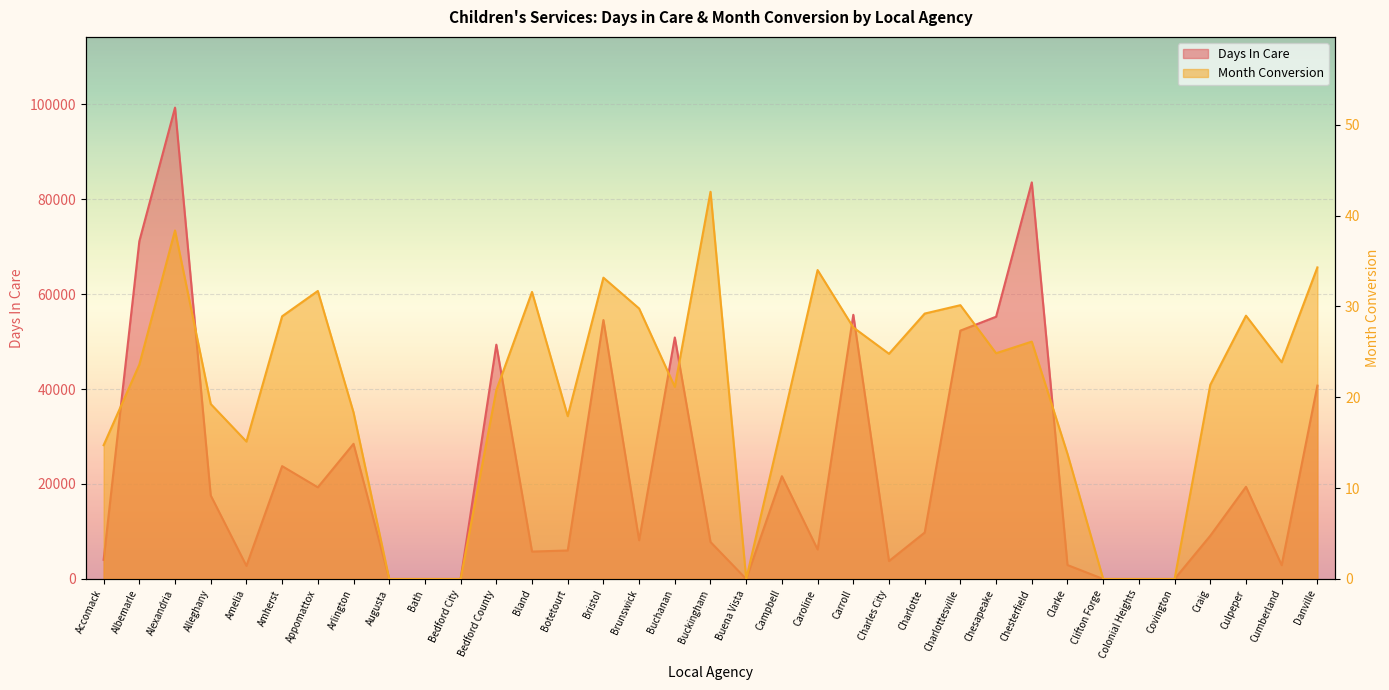

Reading left to right, what are all the values shown in this chart?

Days In Care: Accomack=4035.0	Albemarle=71128.0	Alexandria=99261.0	Alleghany=17592.0	Amelia=2763.0	Amherst=23766.0	Appomattox=19302.0	Arlington=28464.0	Augusta=0.0	Bath=0.0	Bedford City=0.0	Bedford County=49334.0	Bland=5771.0	Botetourt=6002.0	Bristol=54522.0	Brunswick=8157.0	Buchanan=50860.0	Buckingham=7785.0	Buena Vista=0.0	Campbell=21642.0	Caroline=6211.0	Carroll=55628.0	Charles City=3773.0	Charlotte=9783.0	Charlottesville=52296.0	Chesapeake=55226.0	Chesterfield=83516.0	Clarke=2935.0	Clifton Forge=0.0	Colonial Heights=0.0	Covington=0.0	Craig=9107.0	Culpeper=19410.0	Cumberland=2905.0	Danville=40717.0
Month Conversion: Accomack=14.7	Albemarle=23.6	Alexandria=38.4	Alleghany=19.3	Amelia=15.1	Amherst=28.9	Appomattox=31.7	Arlington=18.3	Augusta=0.0	Bath=0.0	Bedford City=0.0	Bedford County=20.8	Bland=31.6	Botetourt=17.9	Bristol=33.2	Brunswick=29.8	Buchanan=21.2	Buckingham=42.6	Buena Vista=0.0	Campbell=16.9	Caroline=34.0	Carroll=27.7	Charles City=24.8	Charlotte=29.2	Charlottesville=30.1	Chesapeake=24.9	Chesterfield=26.1	Clarke=13.8	Clifton Forge=0.0	Colonial Heights=0.0	Covington=0.0	Craig=21.4	Culpeper=29.0	Cumberland=23.9	Danville=34.3